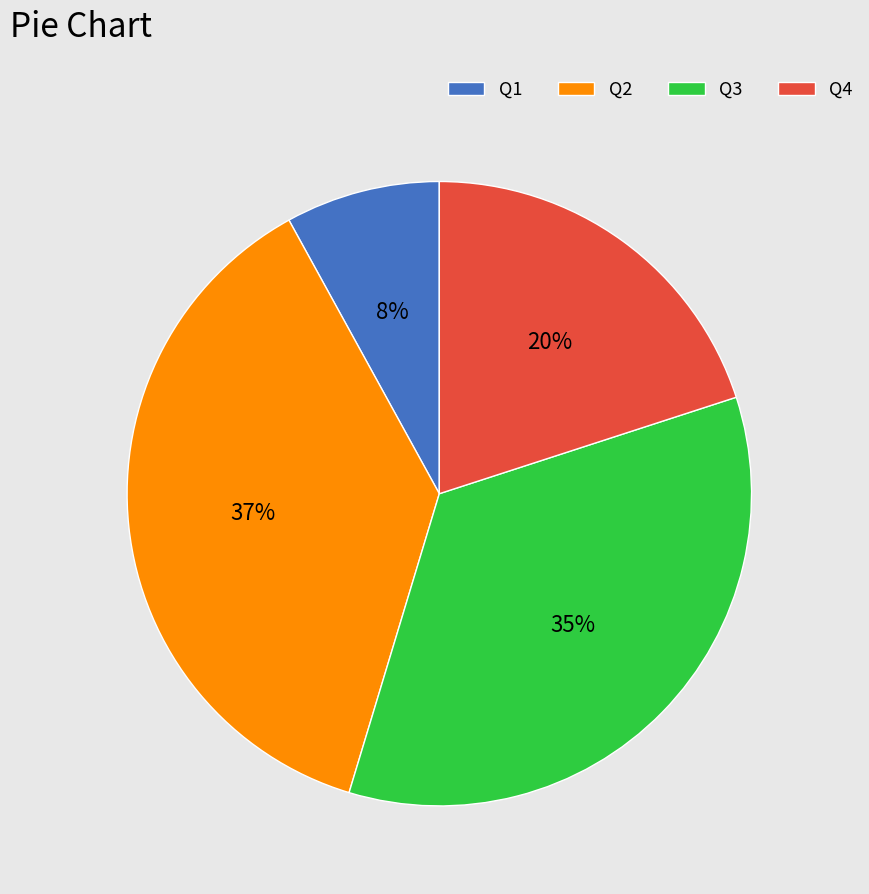

Is Q1 the majority of the pie?

No